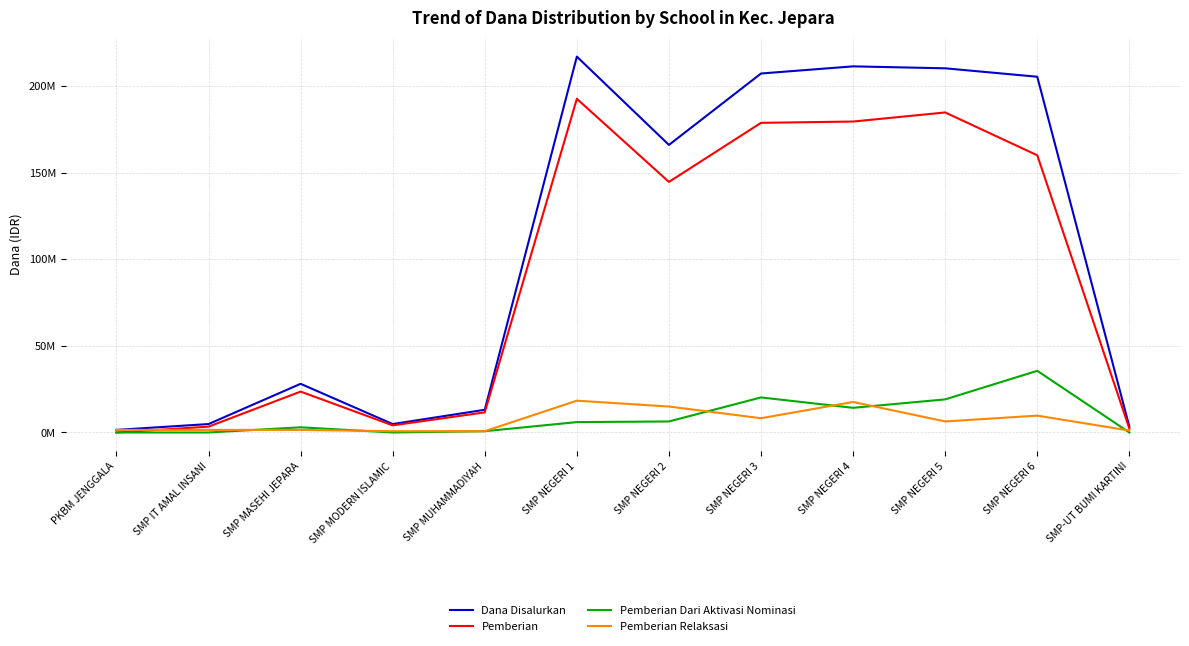

How many interior local valleys does the Pemberian Relaksasi series have?

2